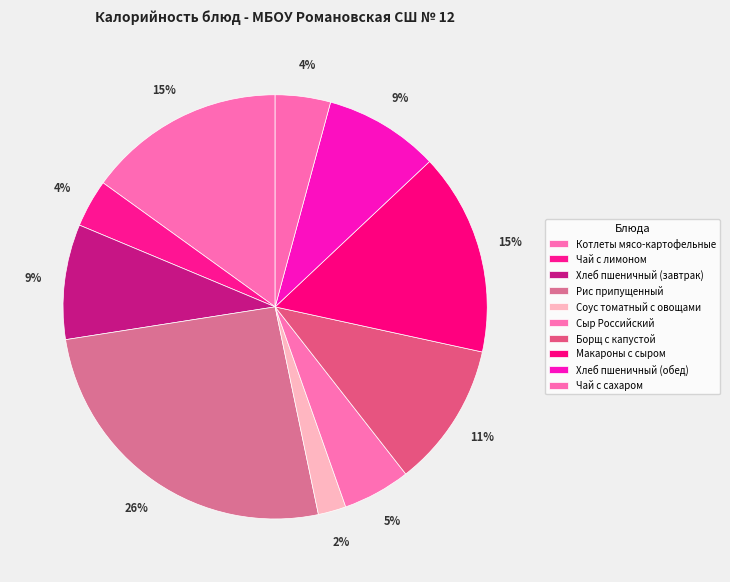

What is the total percentage of Хлеб пшеничный (обед) and Хлеб пшеничный (завтрак)?

17.5%